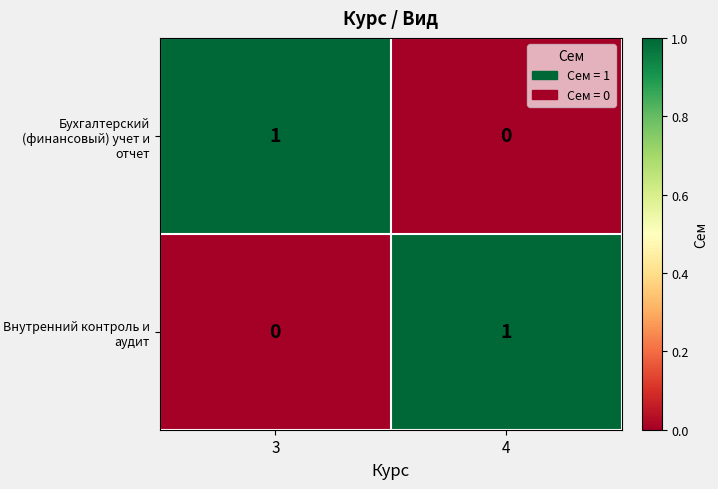

Rank the series at 3 from lowest to highest value.

Внутренний контроль и аудит, Бухгалтерский (финансовый) учет и отчет